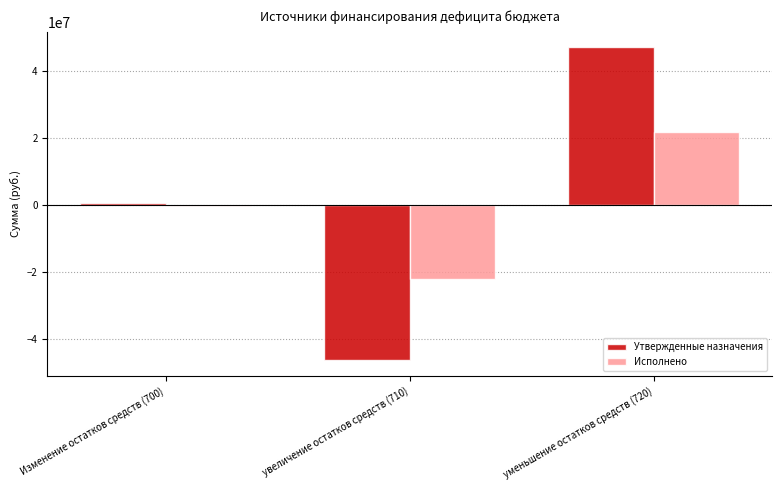

At which category is the sum across all series the highest?

уменьшение остатков средств (720)